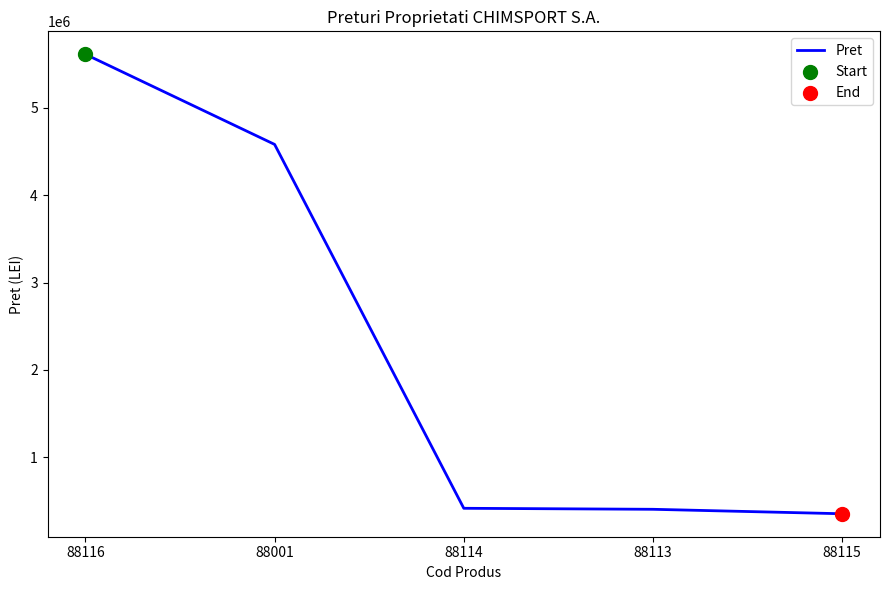

Which has a higher value, 88001 or 88114?

88001